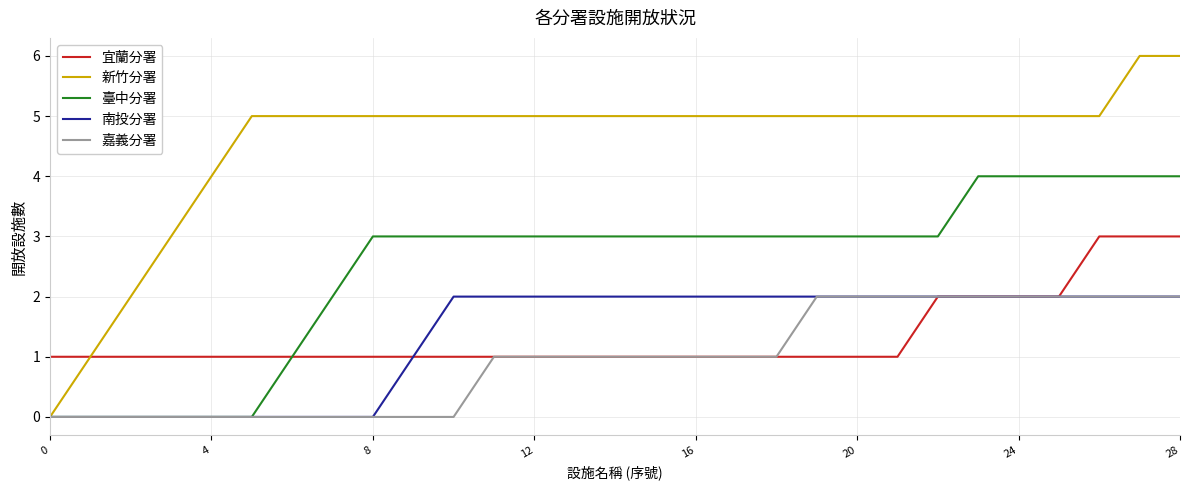

Which series has the largest range (max minus min)?

新竹分署